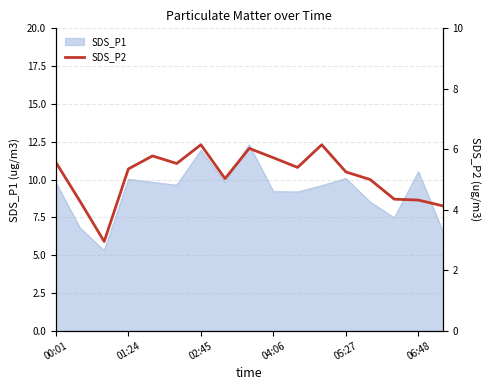

Is it true that SDS_P1 equals 12.9 at 00:01?

False